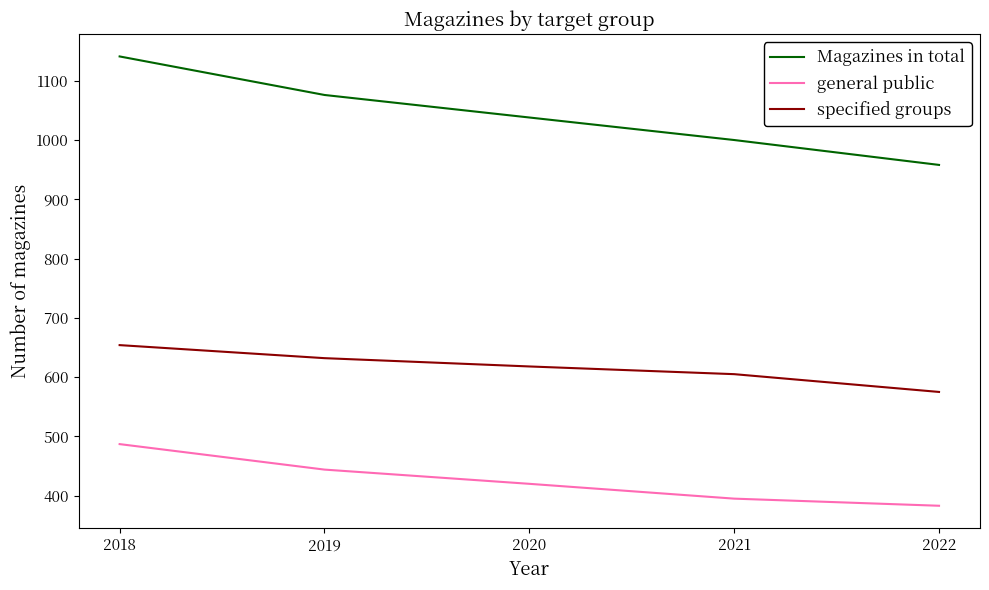

Where does the specified groups series first go above 618?

2018